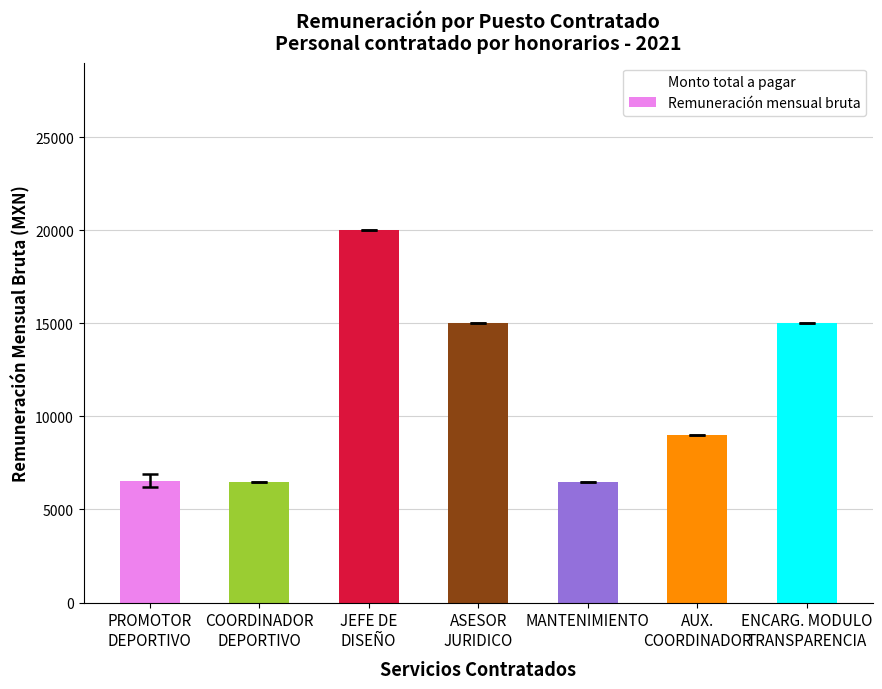

Is the value of Remuneración mensual bruta at AUX.
COORDINADOR greater than the value of Monto total a pagar at COORDINADOR
DEPORTIVO?

Yes